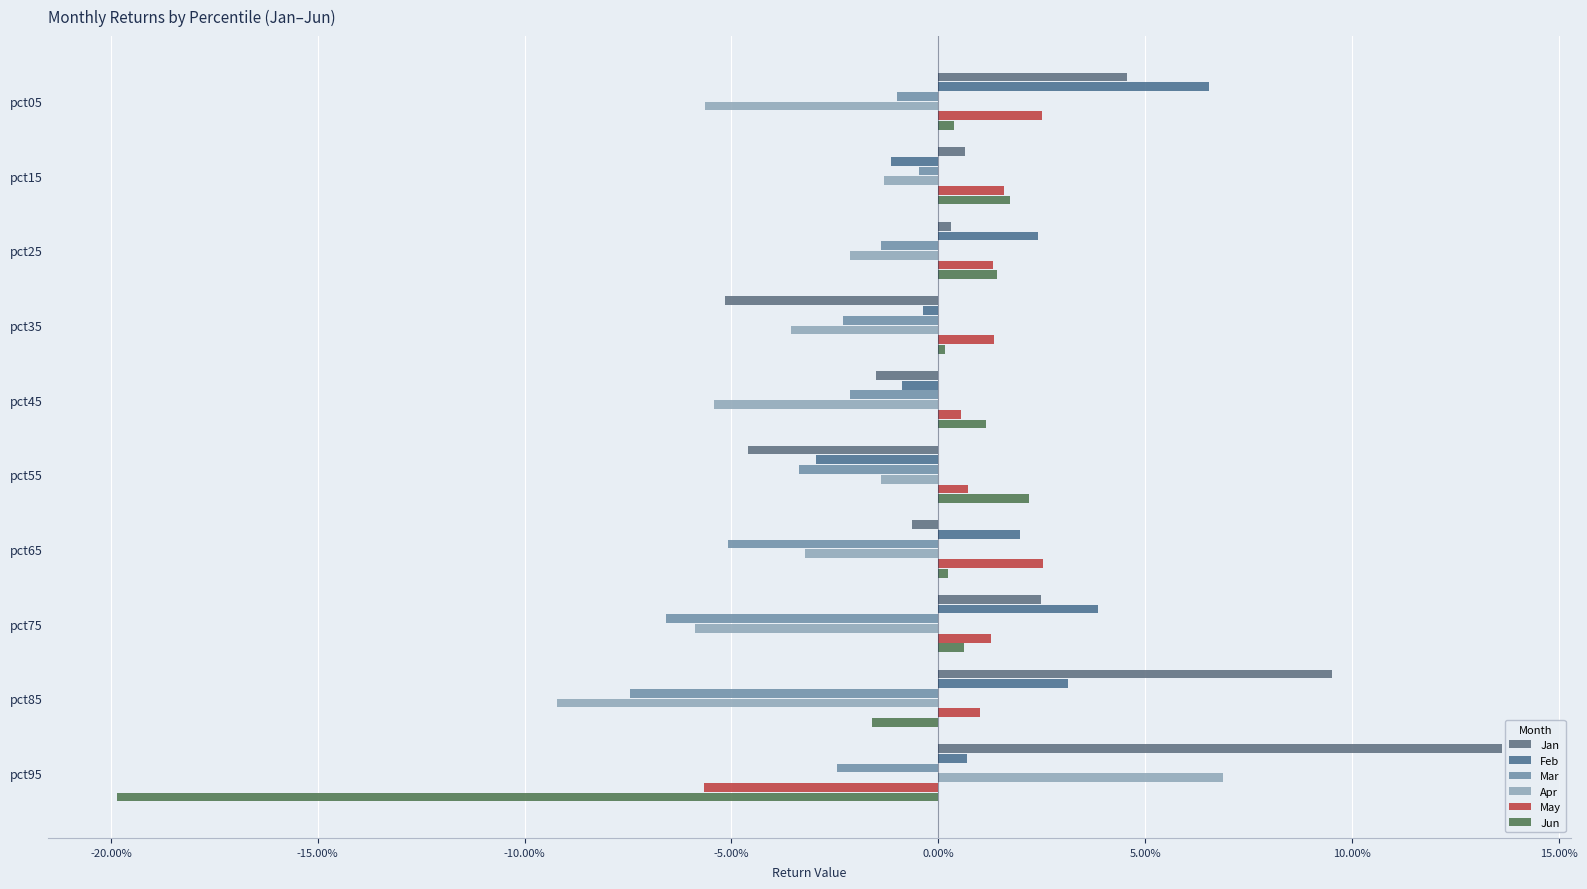

At how many categories does at least one series exceed 0?

10